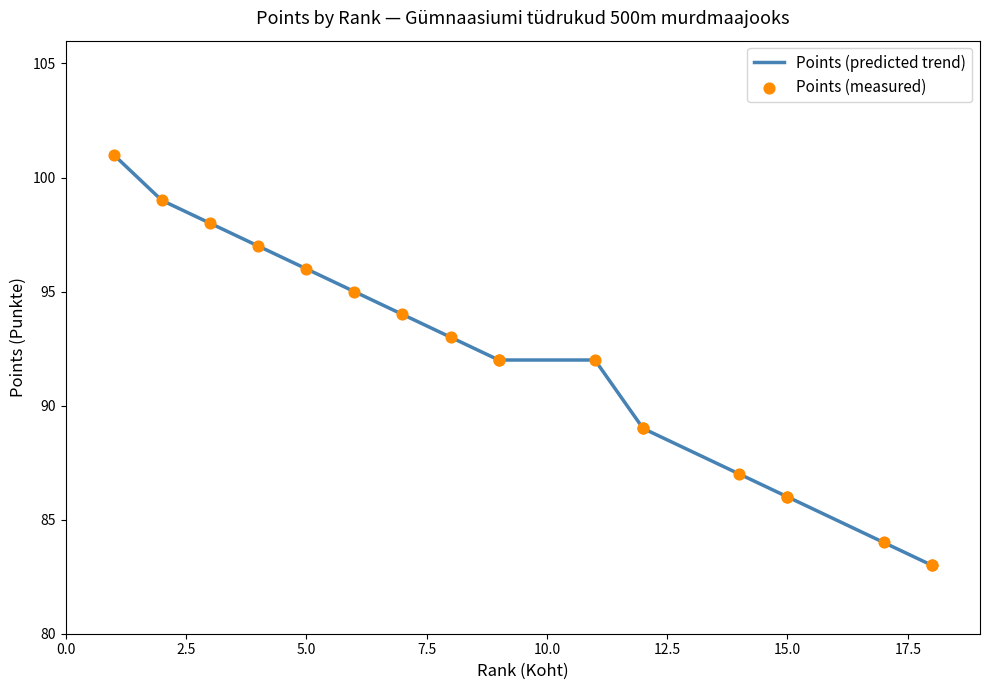

What is the maximum value shown in the chart?

101